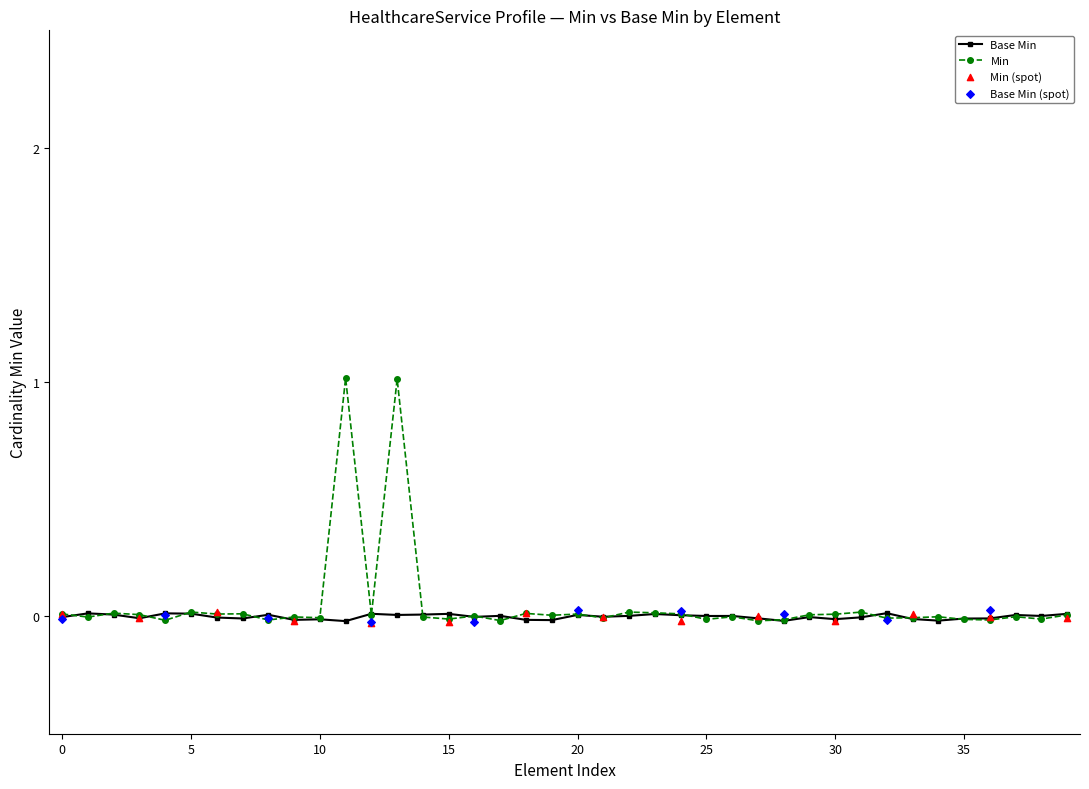

What is the highest value of the Min series?

1.0